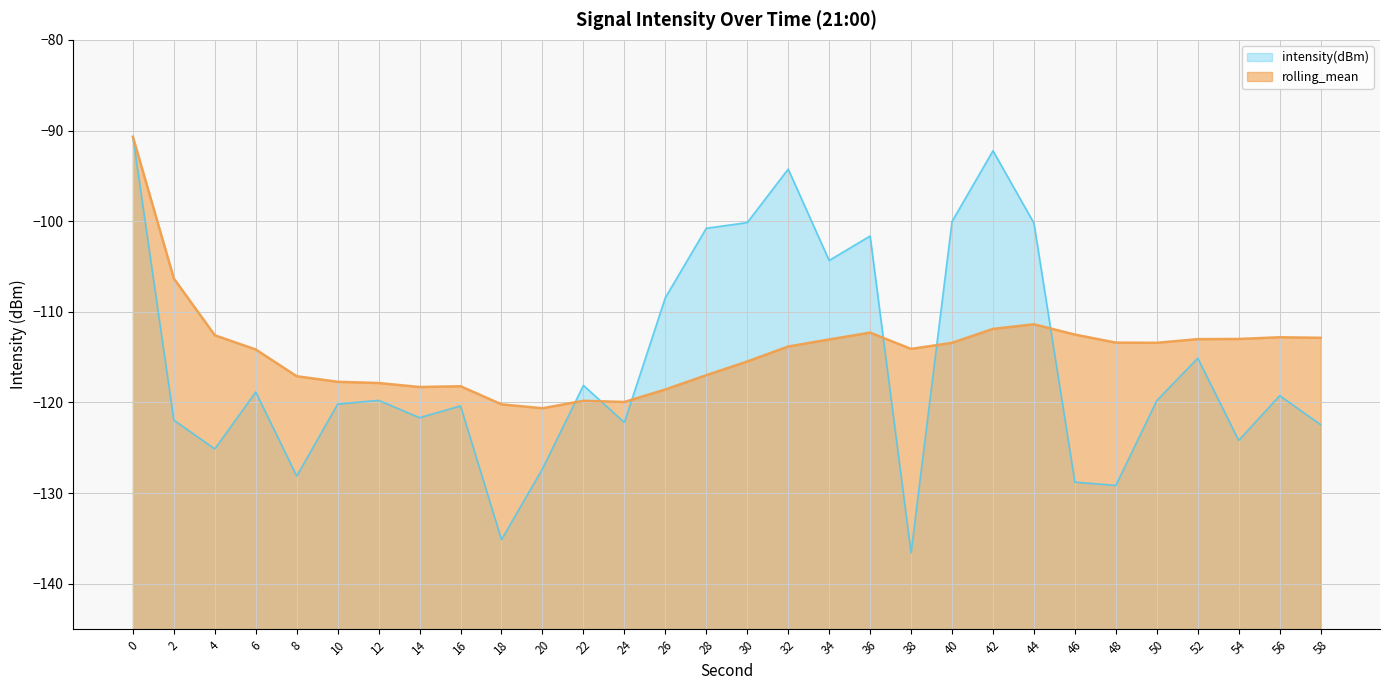

List the labels in order of intensity(dBm) value, largest first.

0, 42, 32, 40, 30, 44, 28, 36, 34, 26, 52, 22, 6, 56, 12, 50, 10, 16, 14, 2, 24, 58, 54, 4, 20, 8, 46, 48, 18, 38